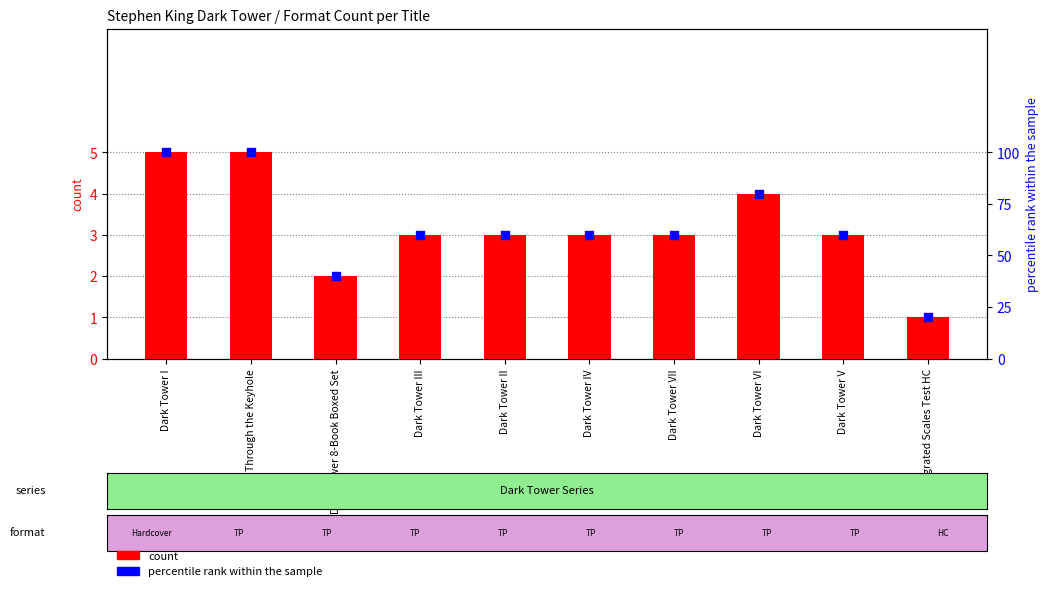

Which series has the largest total across all categories?

percentile rank within the sample